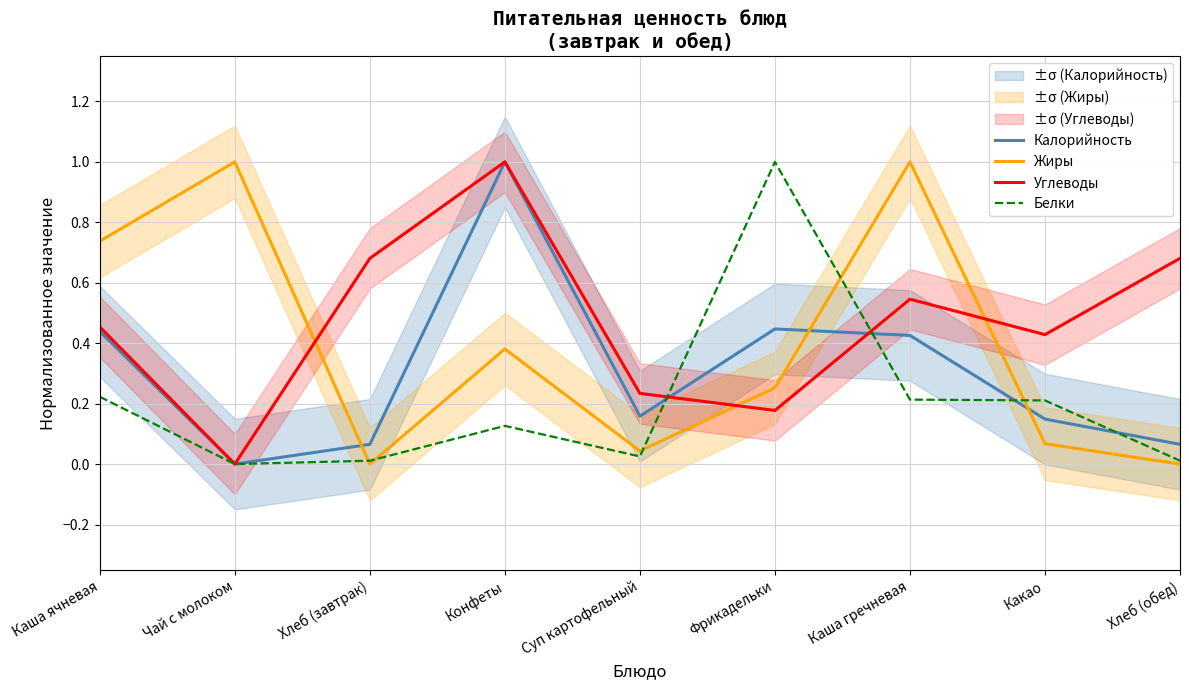

How many interior local peaks does the Белки series have?

2